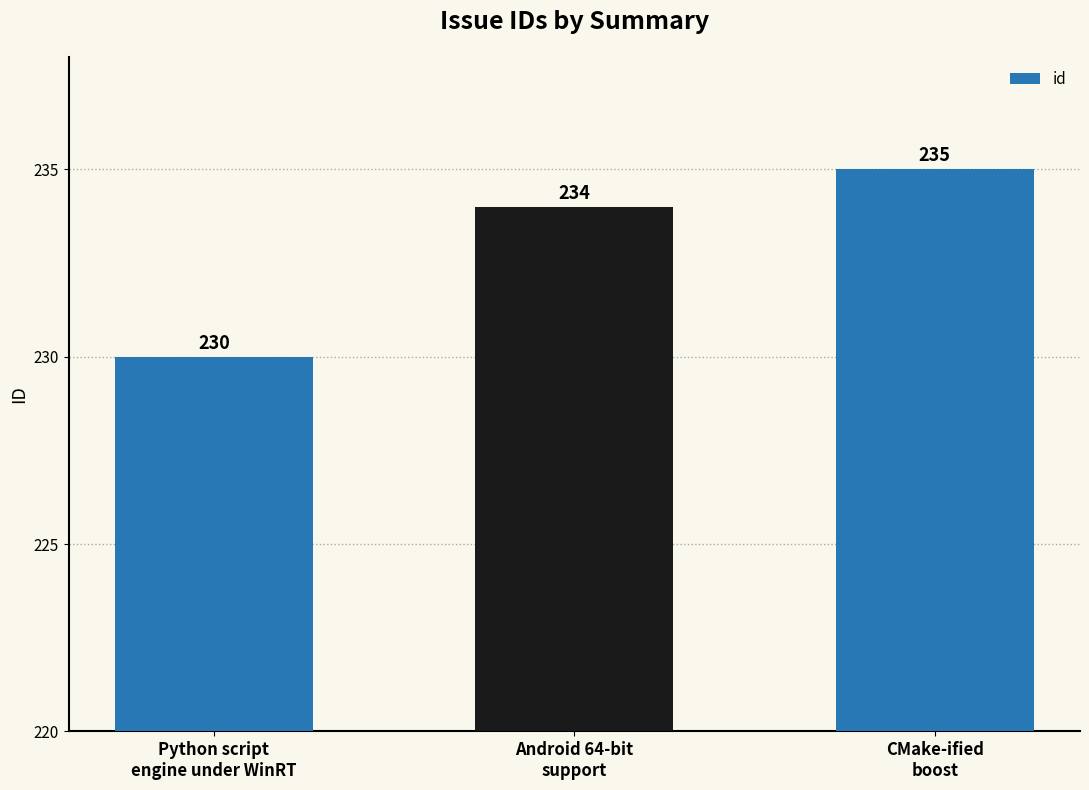

How many values are between 230 and 235?

3